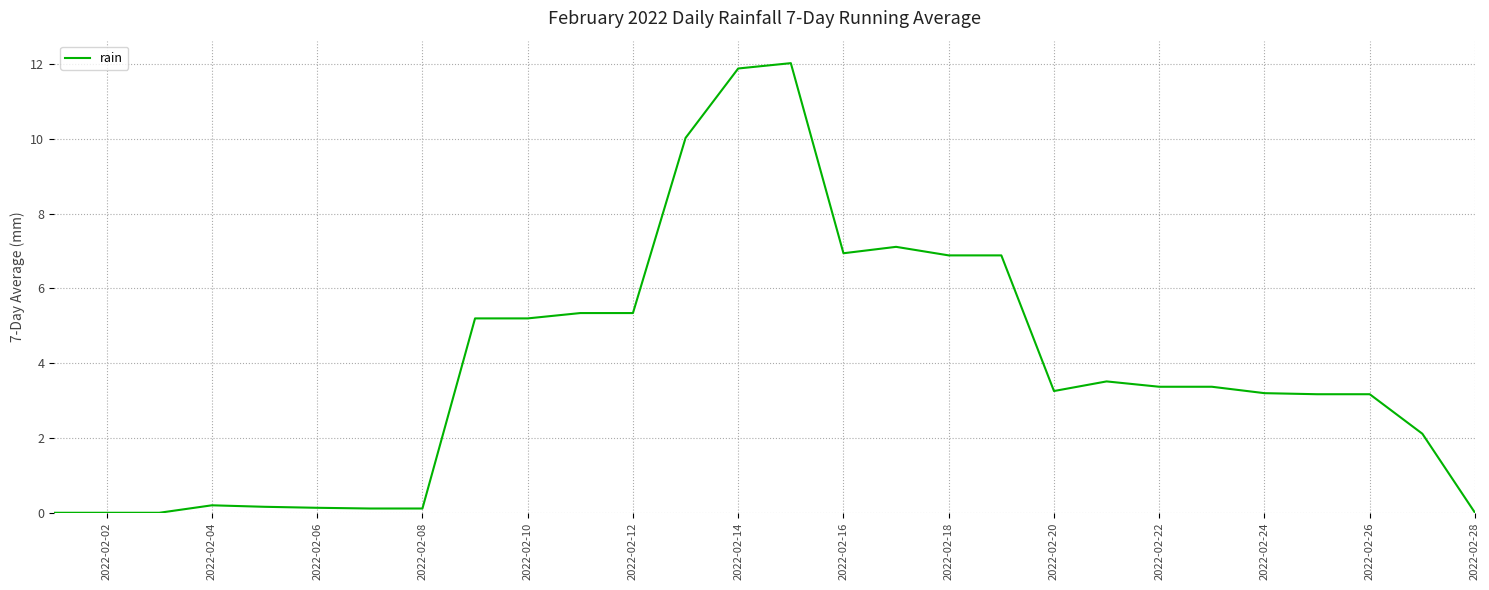

What is the difference between the maximum and minimum values?

12.0